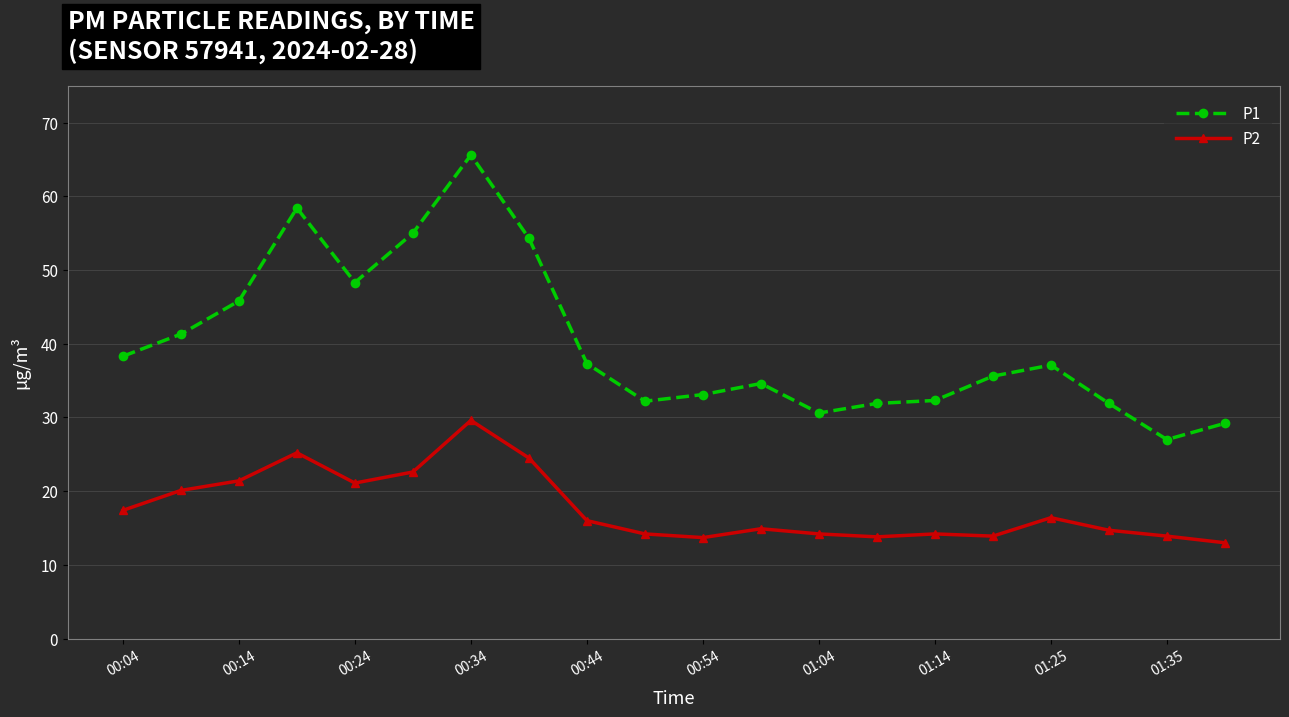

What is the value of the P2 point at the 5th from the left?

21.1